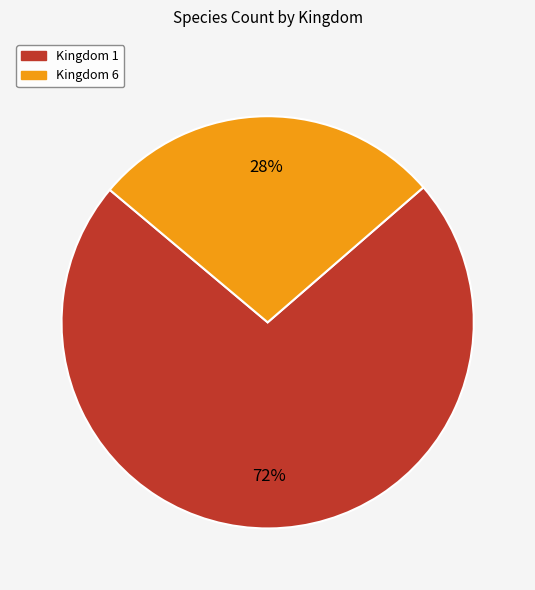

To the nearest percent, what is the average slice percentage?

50%